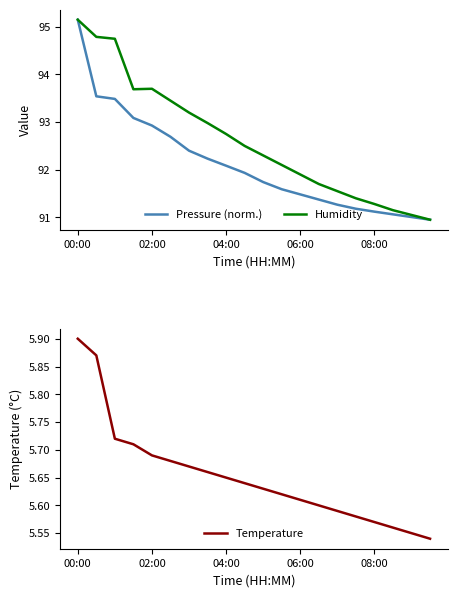

How many series are shown in this chart?

3